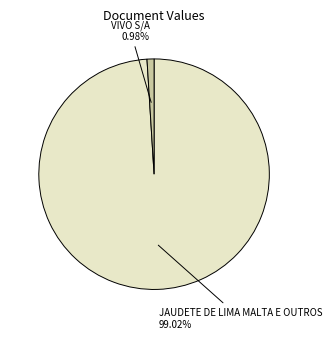

What is the total percentage of JAUDETE DE LIMA MALTA E OUTROS and VIVO S/A?

100.0%